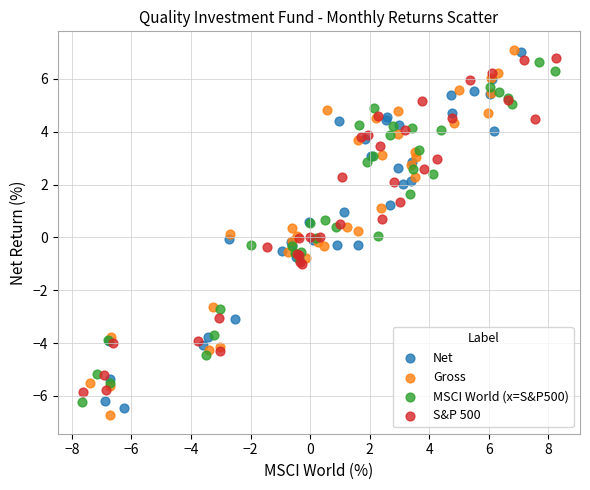

Which series has the widest spread of Y values?

Gross